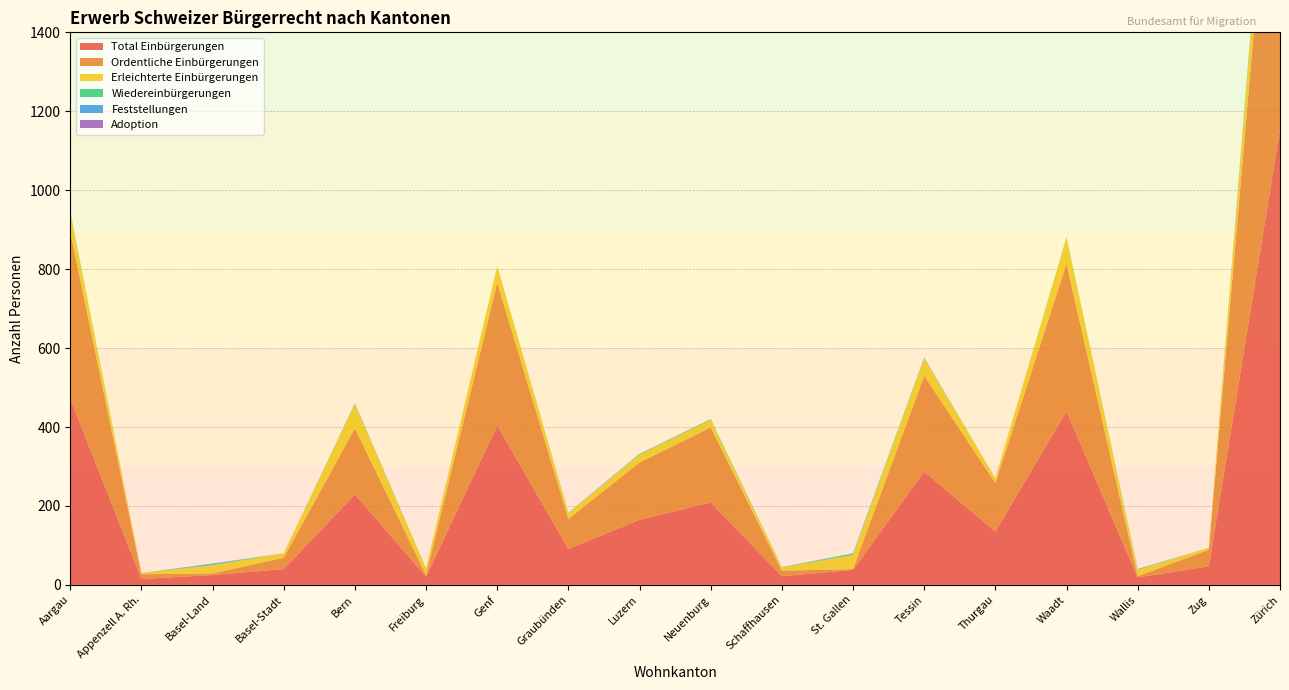

Reading left to right, transcribe all the data shown in this chart.

Total Einbürgerungen: 472	15	25	40	229	21	404	91	165	209	22	38	287	135	440	19	47	1155
Ordentliche Einbürgerungen: 423	12	4	29	168	4	362	76	145	190	14	2	243	123	374	3	42	1012
Erleichterte Einbürgerungen: 49	3	21	11	61	17	42	15	20	19	8	36	44	12	66	16	5	143
Wiedereinbürgerungen: 1	0	2	0	1	0	0	1	1	2	1	3	1	0	1	1	0	4
Feststellungen: 1	0	2	0	1	0	0	0	1	0	0	1	1	0	0	1	0	6
Adoption: 0	0	0	0	0	0	0	0	0	0	0	0	0	0	0	0	0	0